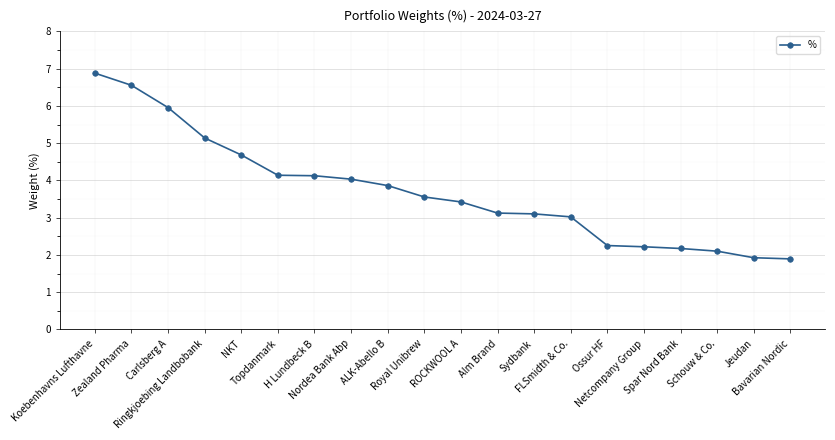

Which label corresponds to the largest value in the chart?

Koebenhavns Lufthavne